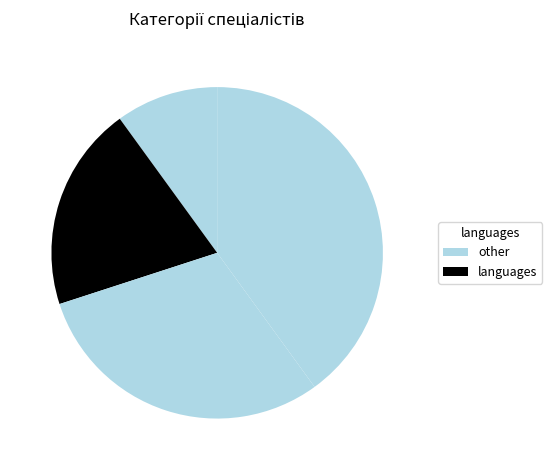

How many segments does this pie chart have?

4